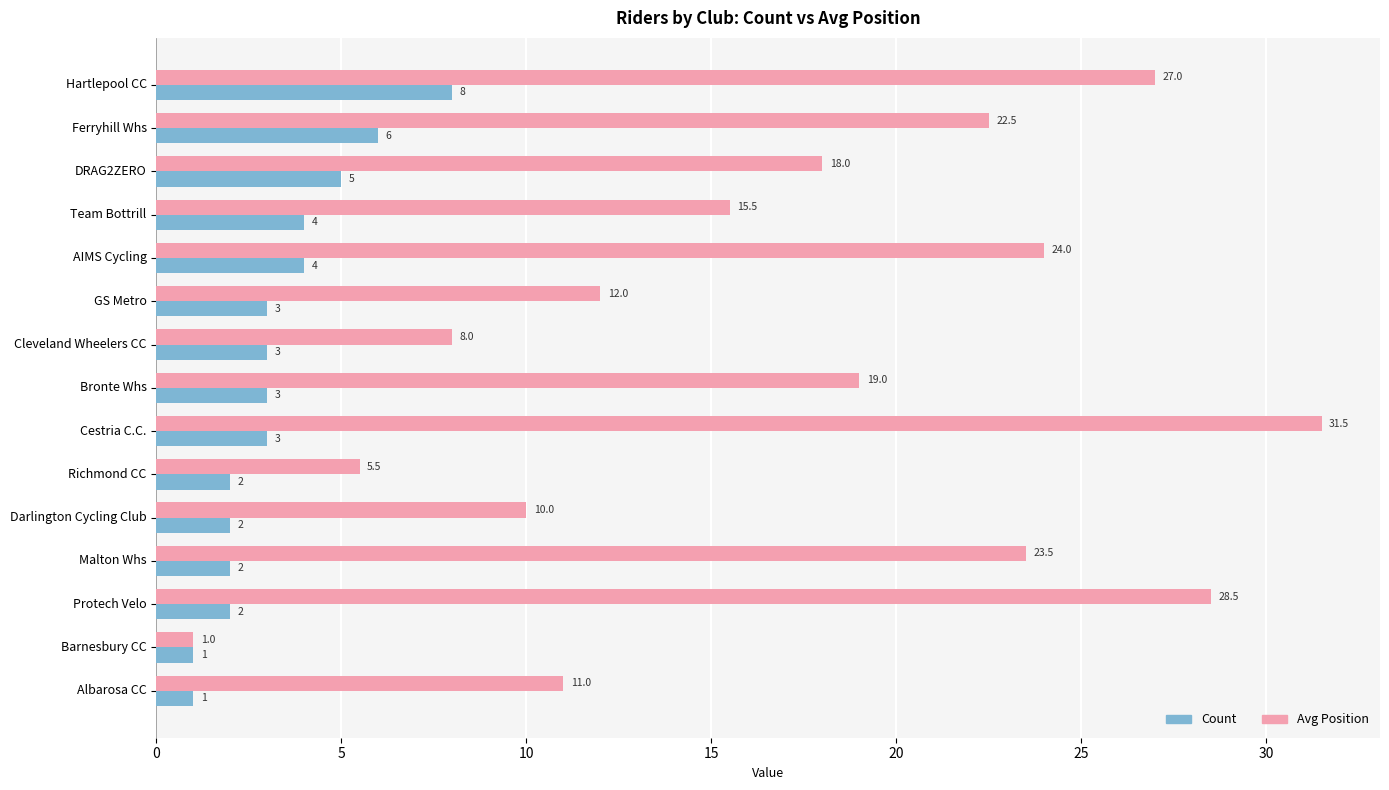

Read the Avg Position value at Protech Velo.

28.5